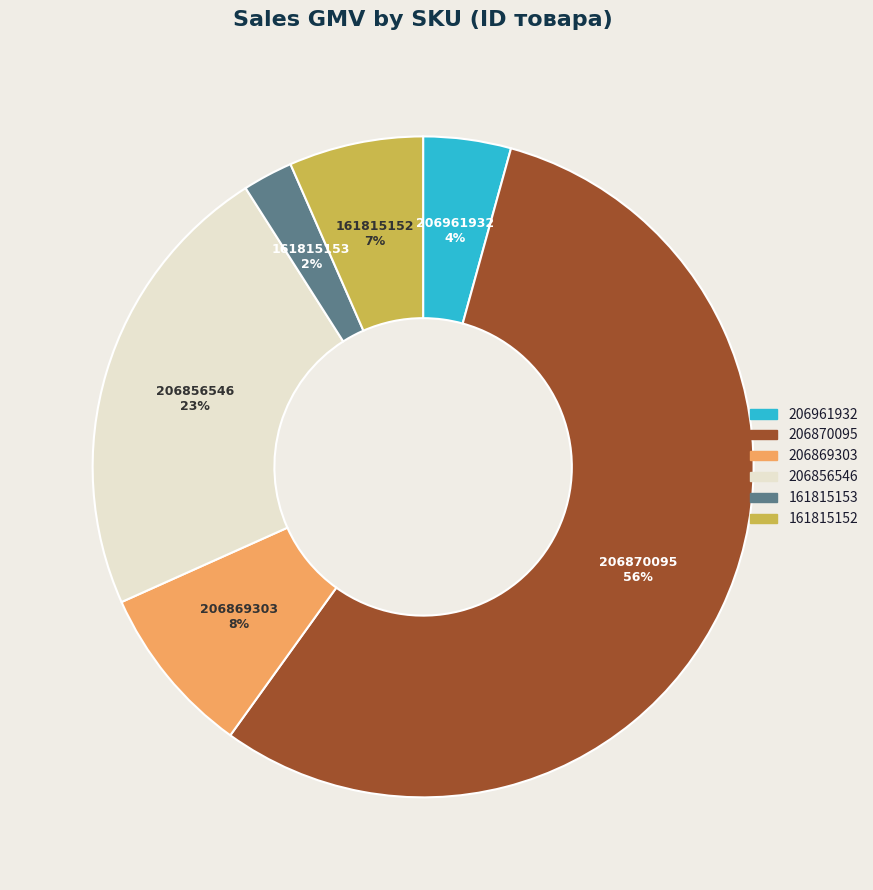

Rank the categories by value from lowest to highest.

161815153, 206961932, 161815152, 206869303, 206856546, 206870095